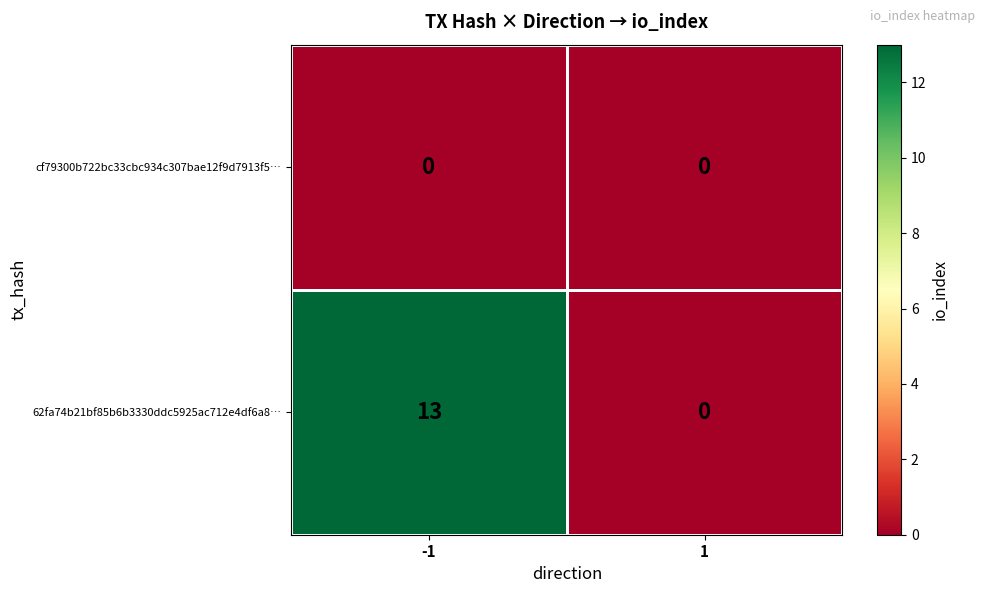

What is the difference between the highest and lowest values at -1?

13